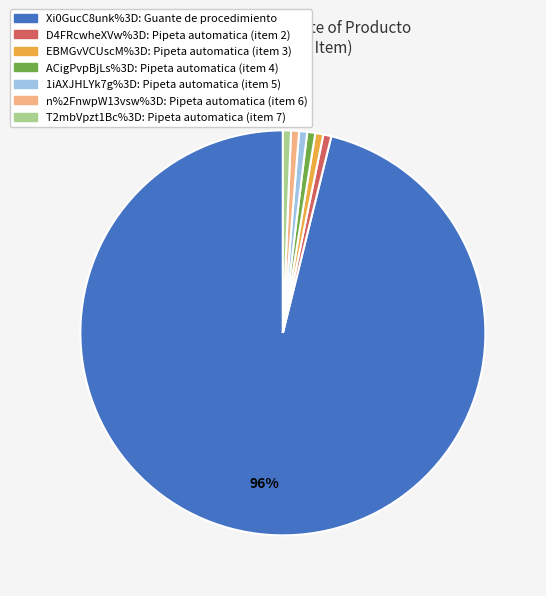

To the nearest percent, what is the average slice percentage?

14%